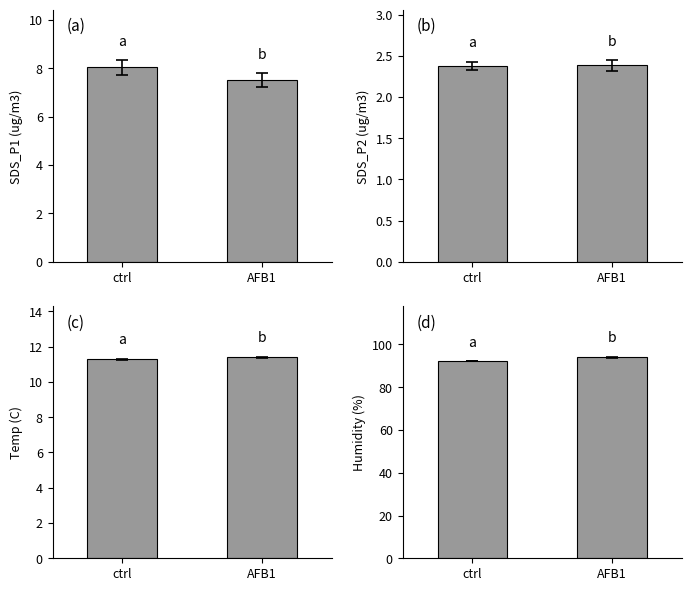

What is the difference between the Humidity values at AFB1 and ctrl?

1.8